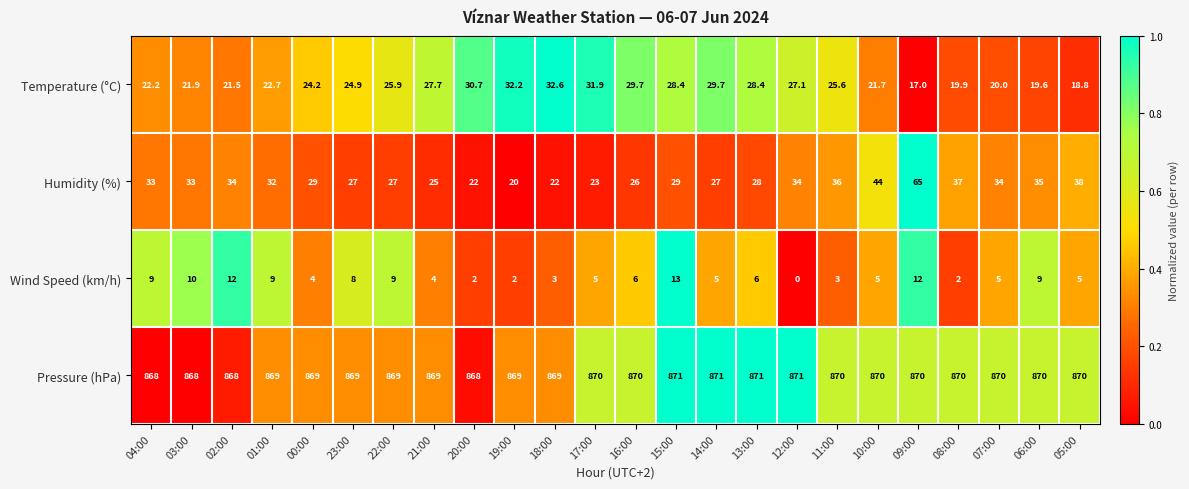

What is the spread (max minus min) of values at 01:00?

860.0